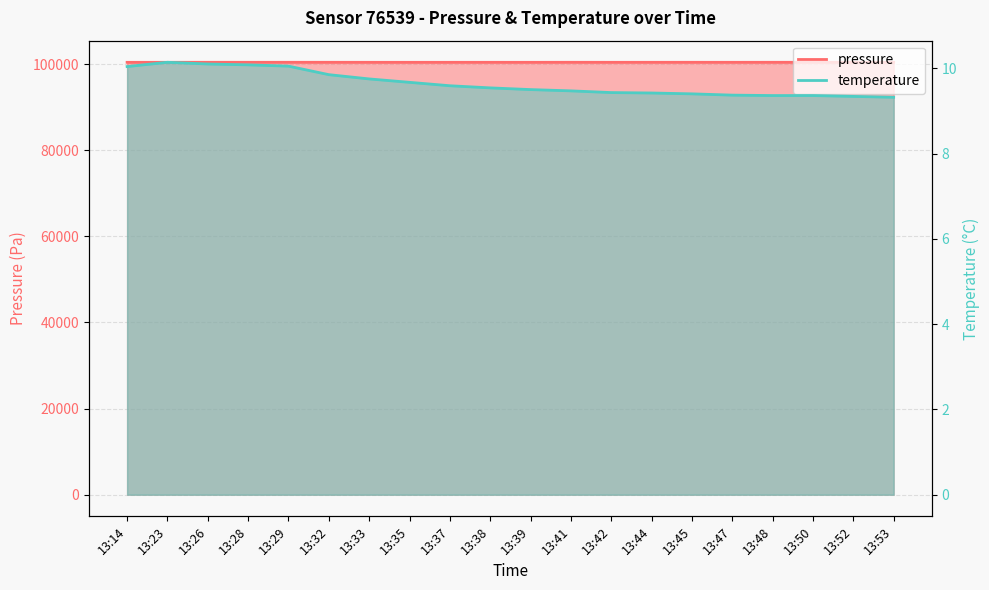

Rank the series by their average value, from highest to lowest.

pressure, temperature